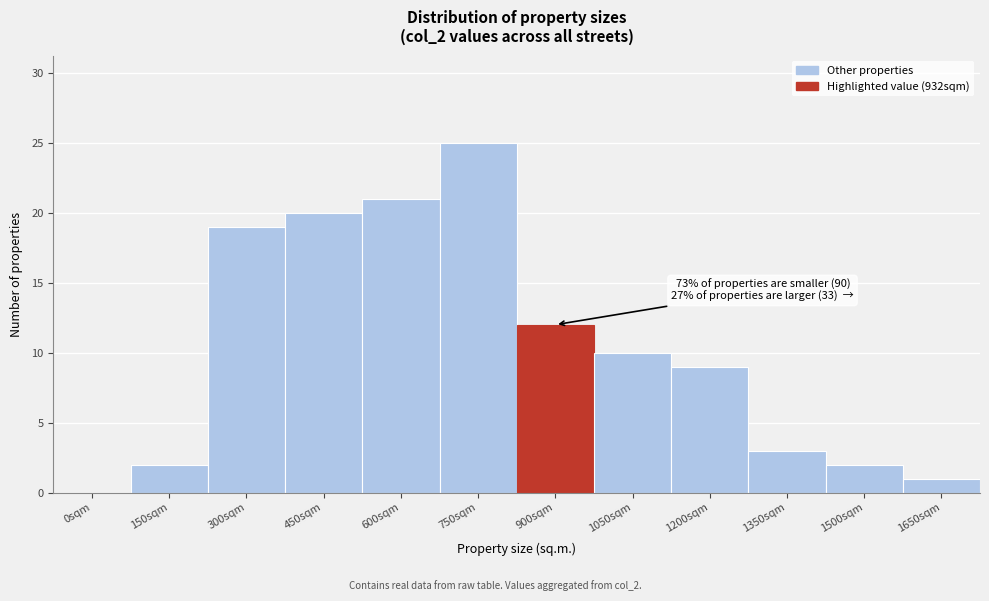

Reading right to left, transcribe all the data shown in this chart.

1650sqm=1	1500sqm=2	1350sqm=3	1200sqm=9	1050sqm=10	900sqm=12	750sqm=25	600sqm=21	450sqm=20	300sqm=19	150sqm=2	0sqm=0